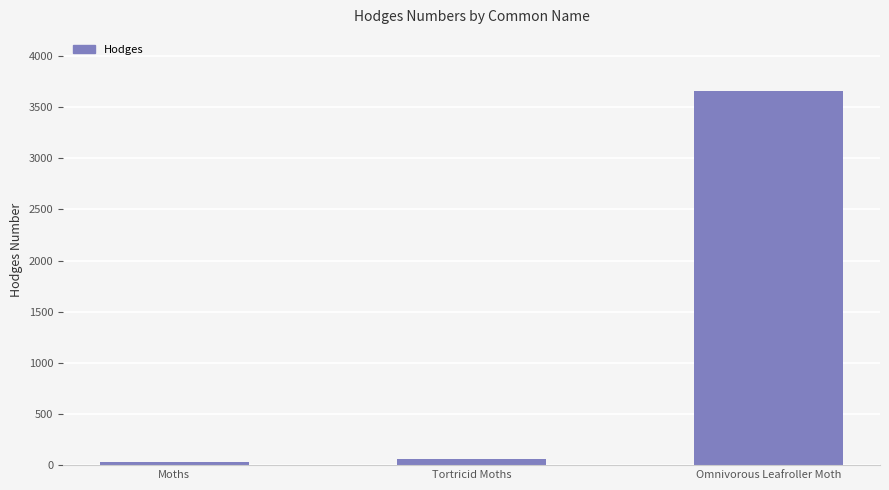

What is the difference between the values at Moths and Tortricid Moths?

33.1